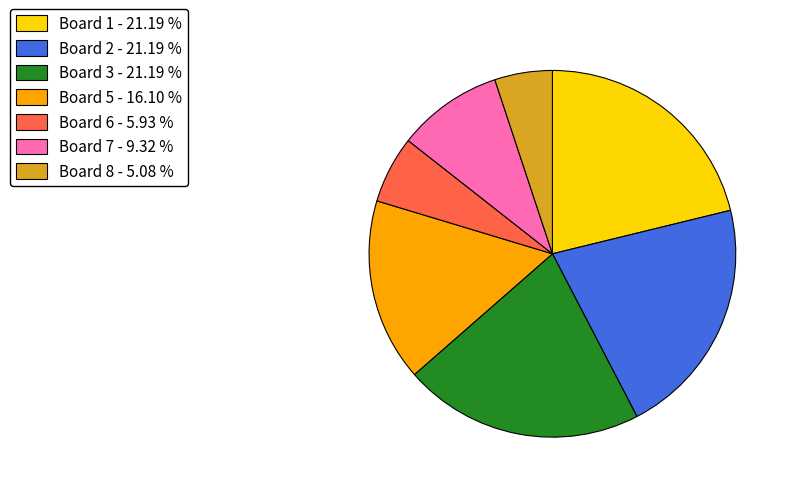

Does any single category account for the majority?

No